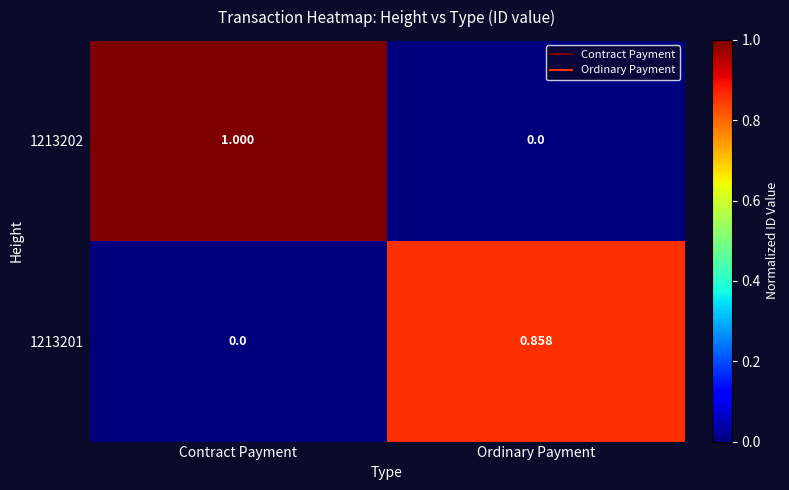

At which label does 1213202 reach its minimum?

Ordinary Payment